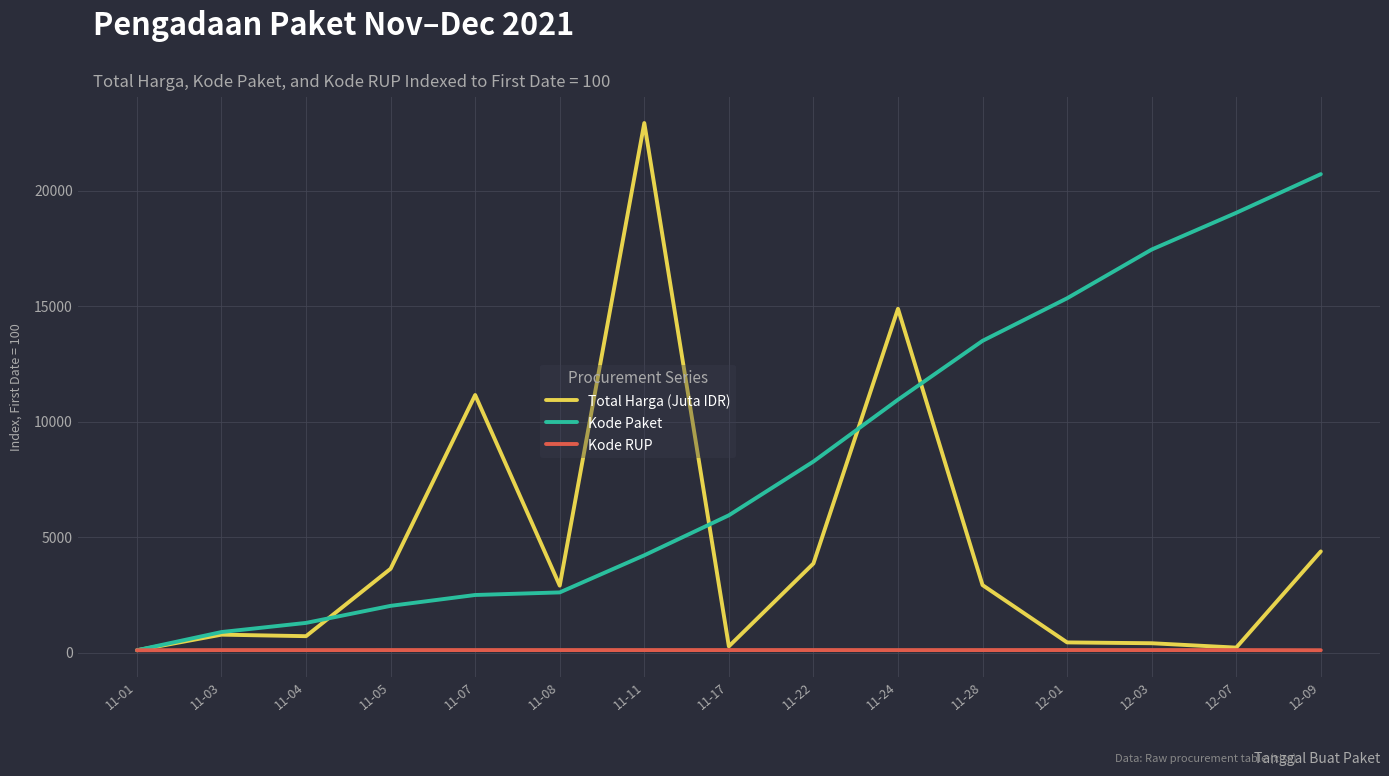

At which label does Kode Paket reach its peak?

12-09